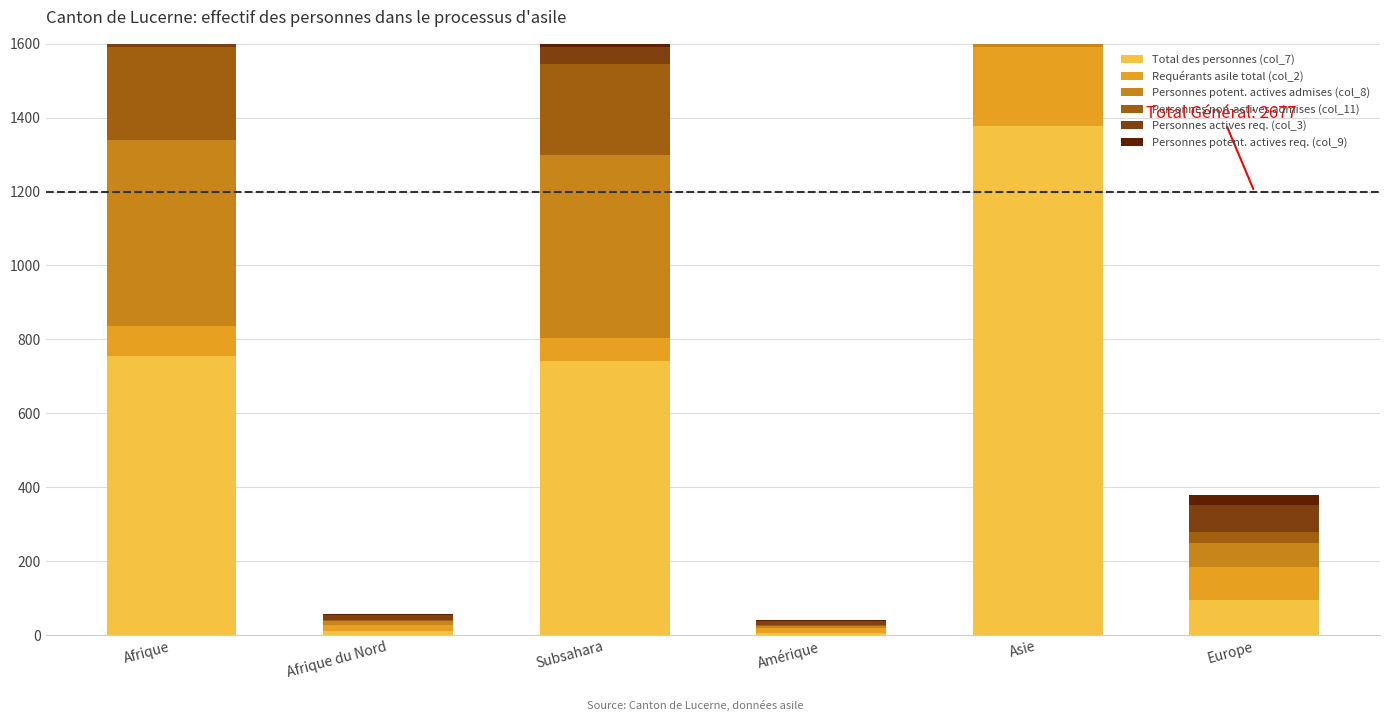

What is the difference between the maximum and second lowest values in the Personnes non-actives admises (col_11) series?

513